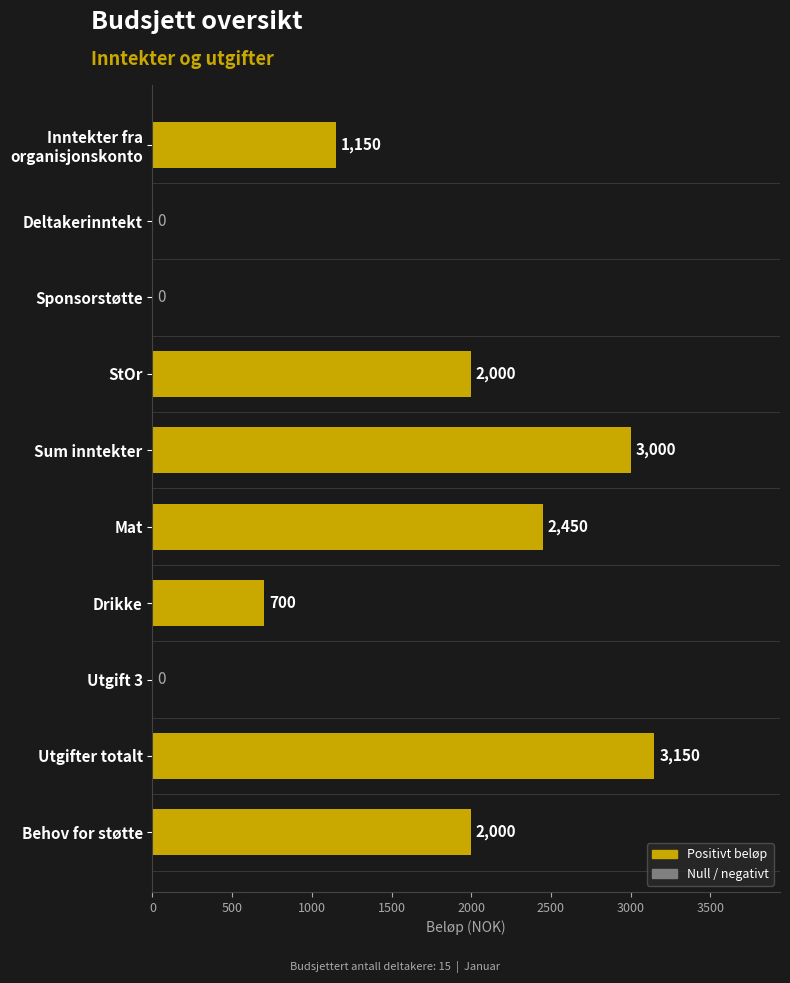

What is the maximum value shown in the chart?

3150